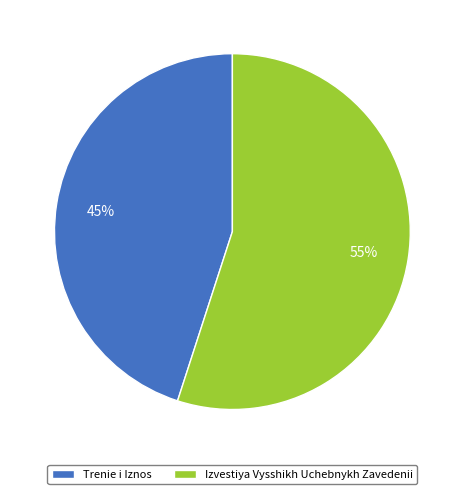

The Izvestiya Vysshikh Uchebnykh Zavedenii slice represents 50% of the pie. True or false?

False